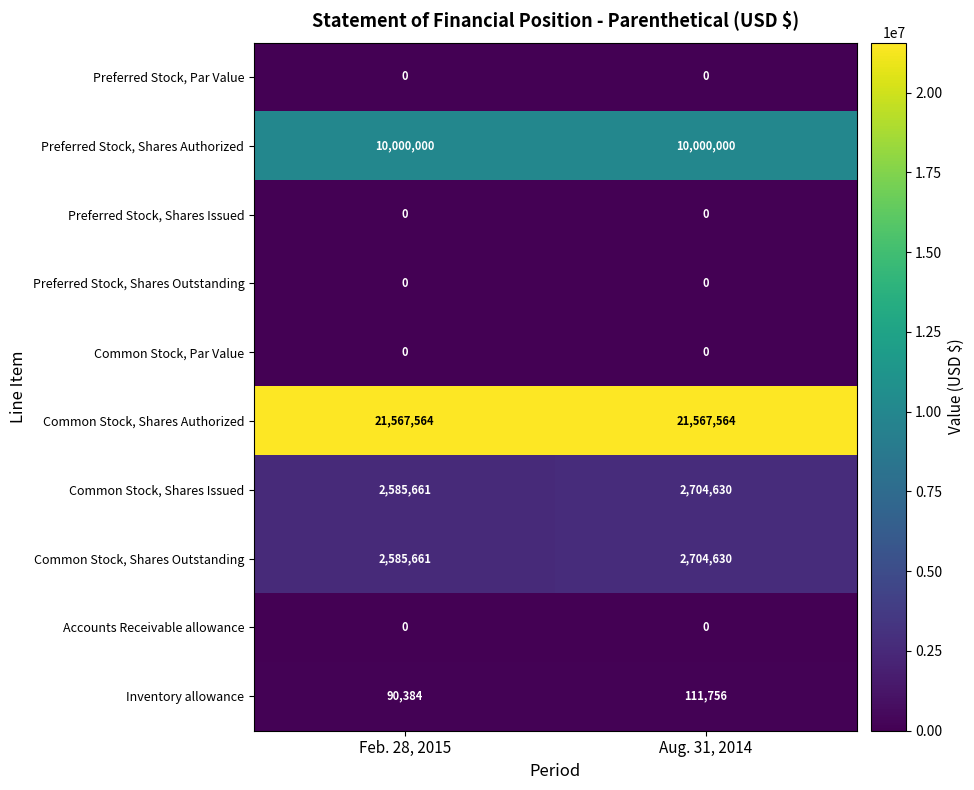

What is the difference between the highest and lowest values at Feb. 28, 2015?

21567564